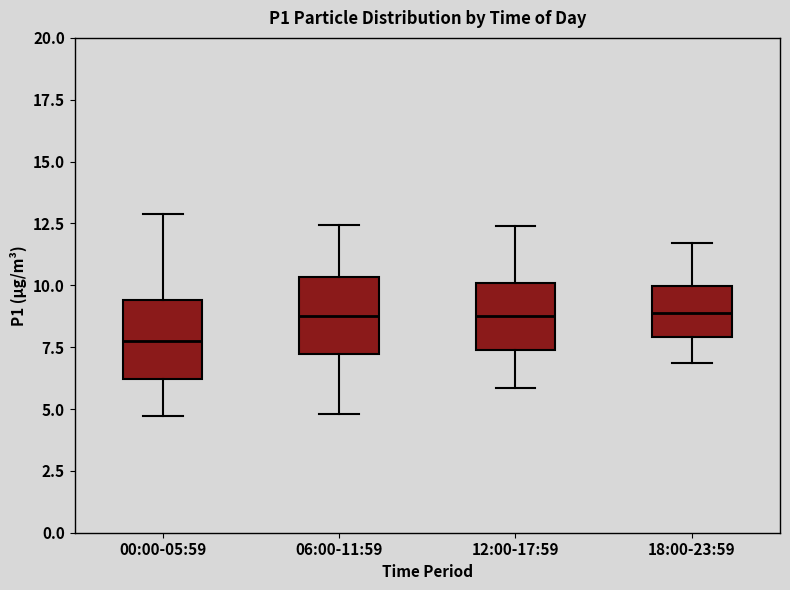

Reading left to right, read every box against the y-axis: the position of its median line, the range the box covers, and the ends of its whiskers. The values are not printed on the chart, so give them approximately, as read against the axis.

00:00-05:59: median 8.0, box 6.0 to 9.5, whiskers 4.5 to 13.0
06:00-11:59: median 9.0, box 7.0 to 10.5, whiskers 5.0 to 12.5
12:00-17:59: median 9.0, box 7.5 to 10.0, whiskers 6.0 to 12.5
18:00-23:59: median 9.0, box 8.0 to 10.0, whiskers 7.0 to 11.5